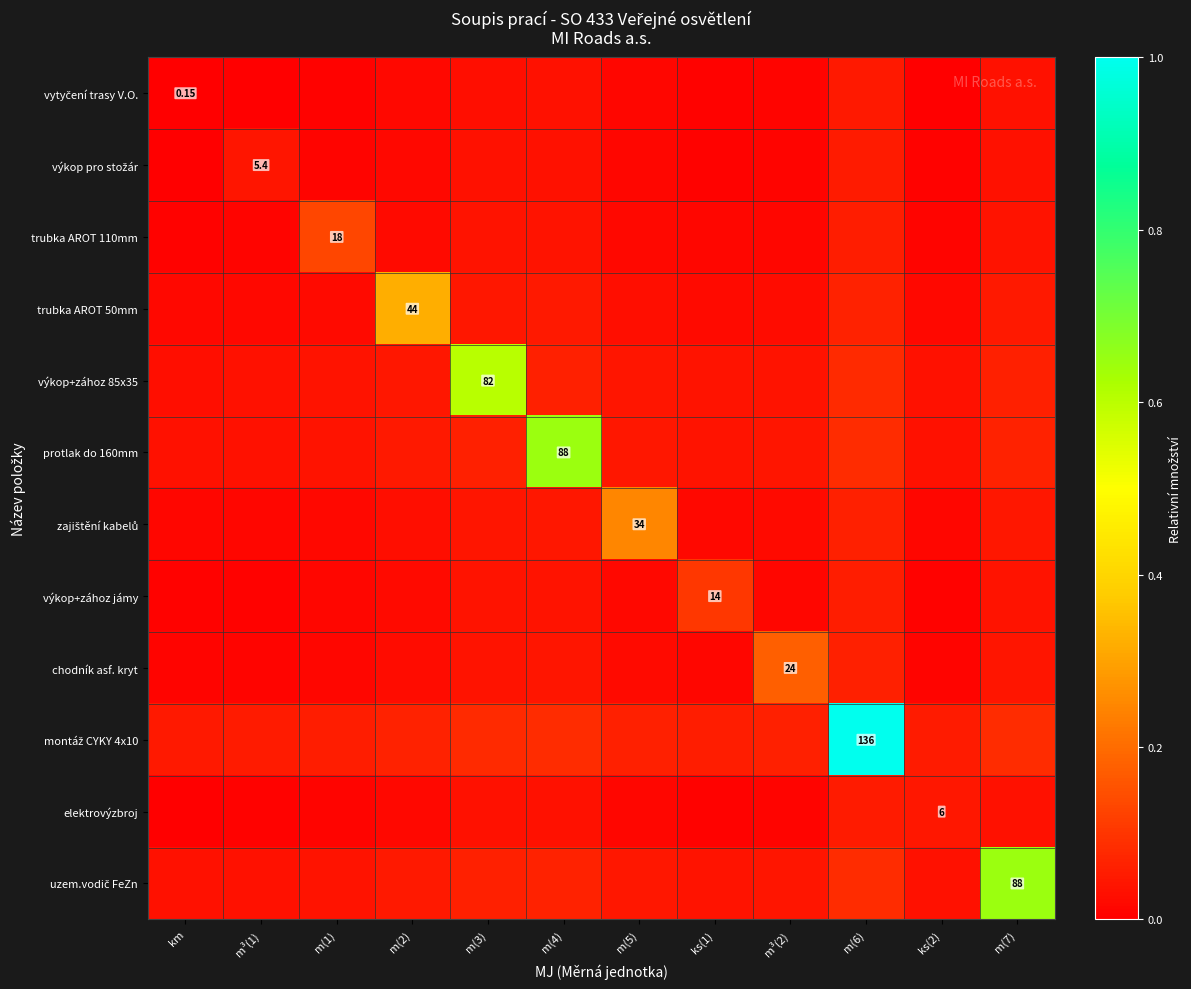

Between m³(1) and m(3), which series saw the biggest shift?

výkop+zához 85x35